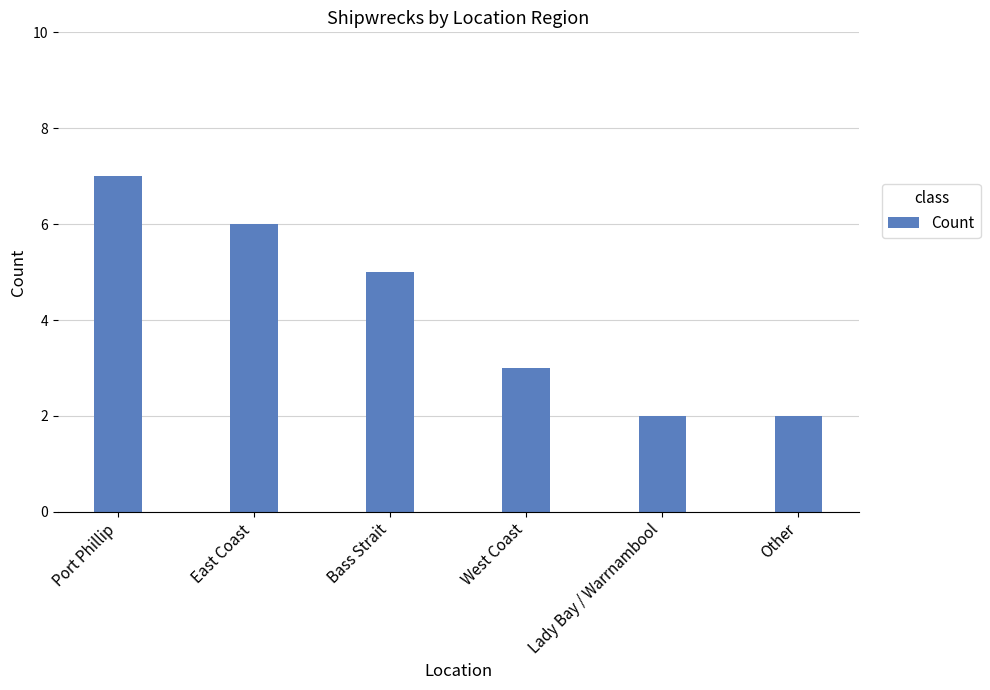

Are the bars grouped side by side (vs. stacked)?

No